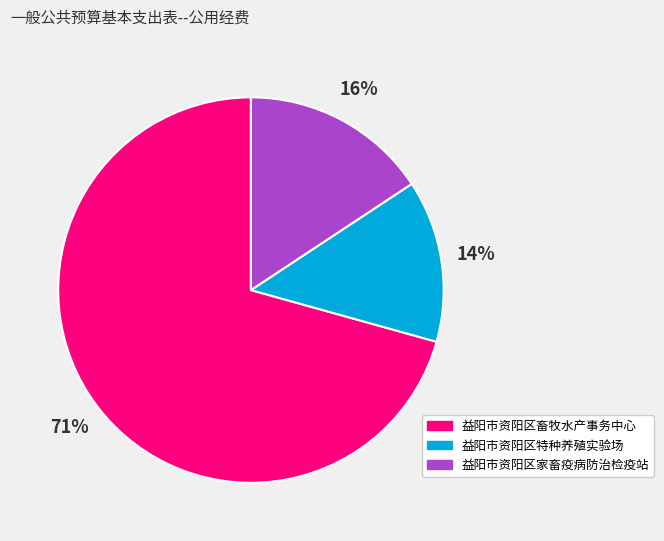

Is 益阳市资阳区畜牧水产事务中心 the majority of the pie?

Yes